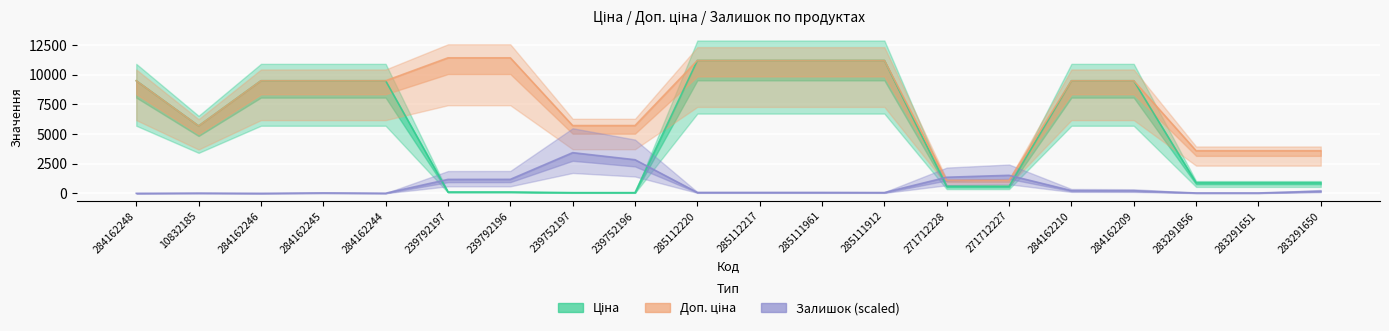

What is the difference between the Ціна values at 239792197 and 284162210?

9366.0